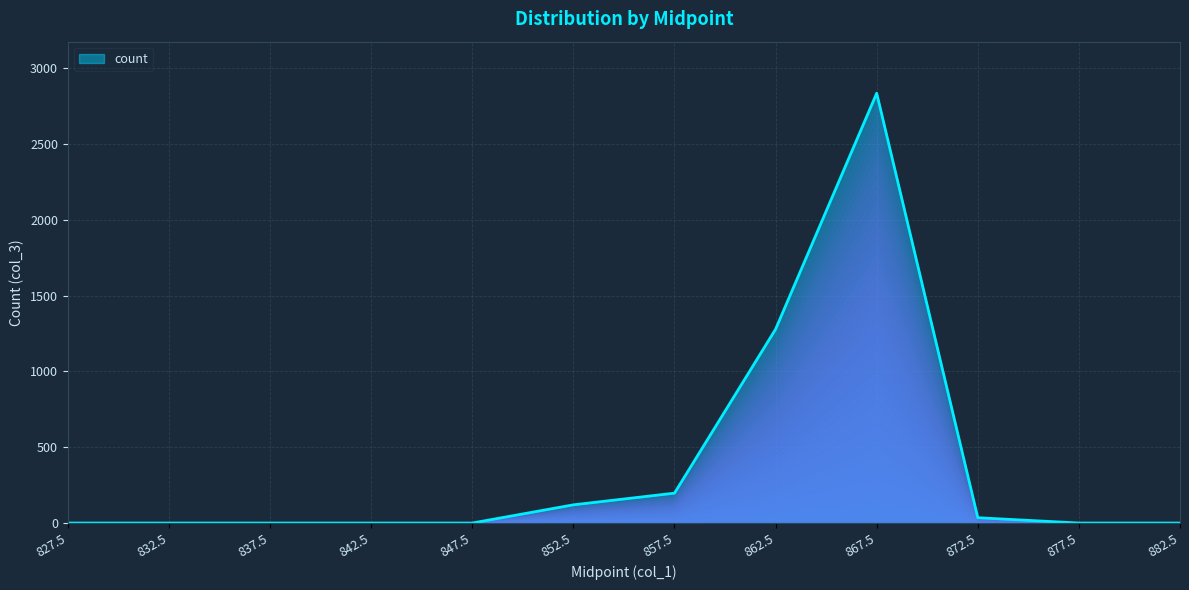

The value at 867.5 is 2834. True or false?

True